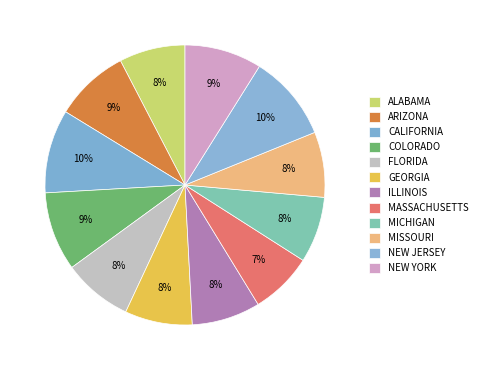

To the nearest percent, what is the difference between the NEW YORK and MASSACHUSETTS slice percentages?

2%